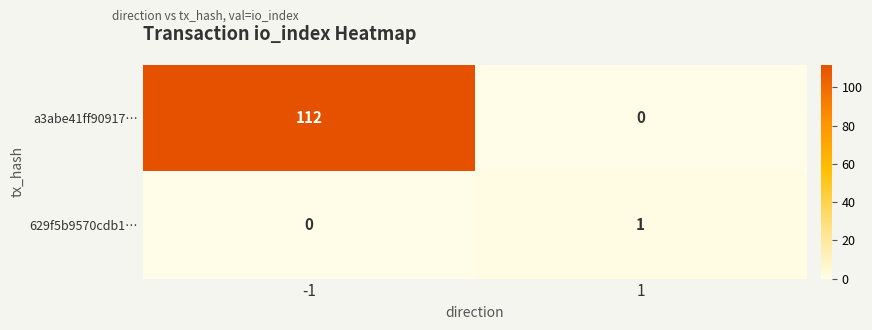

True or false: a3abe41ff90917… has a value of 112 at -1.

True